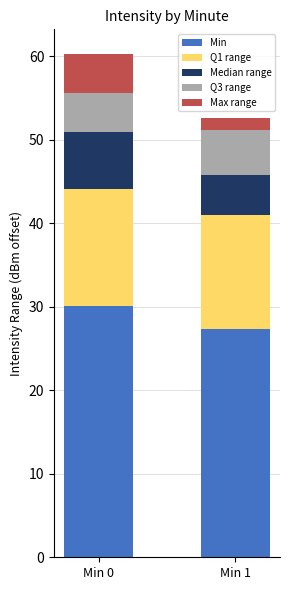

What is the difference between the Min values at Min 1 and Min 0?

2.8